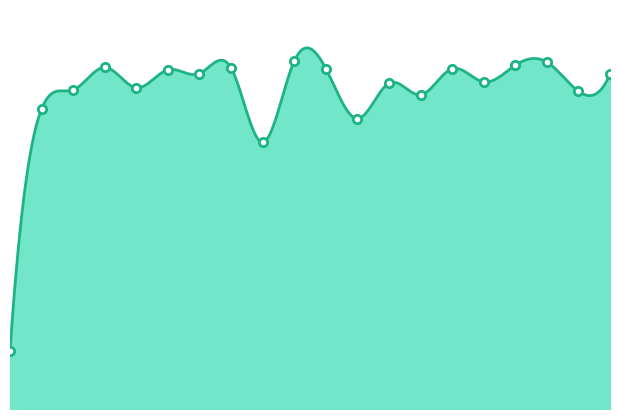

True or false: the data shows 178.3 at 24.

False